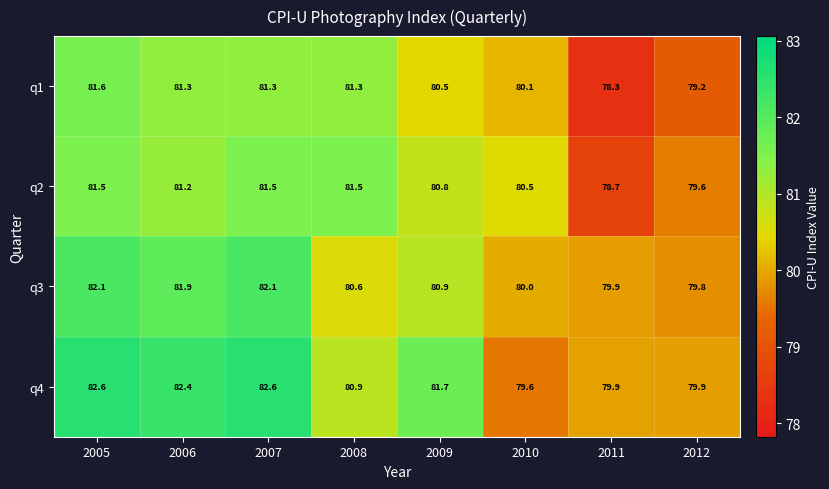

What is the total value across all series at 2010?

320.2